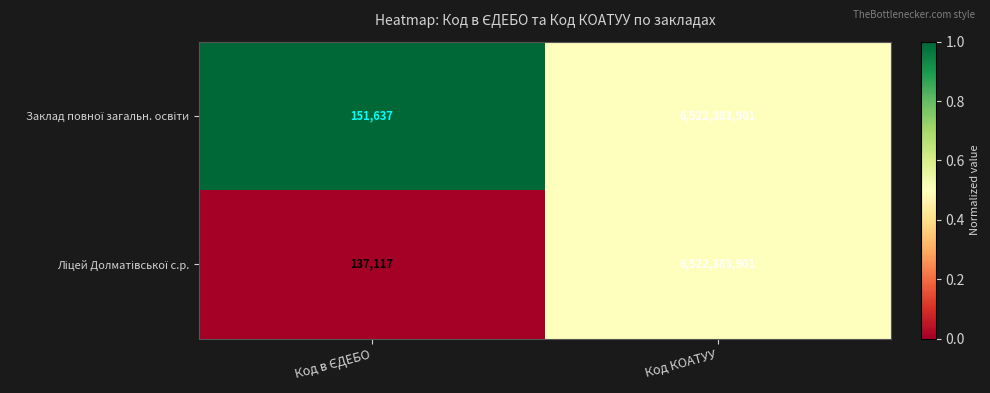

At which category is the sum across all series the highest?

Код КОАТУУ